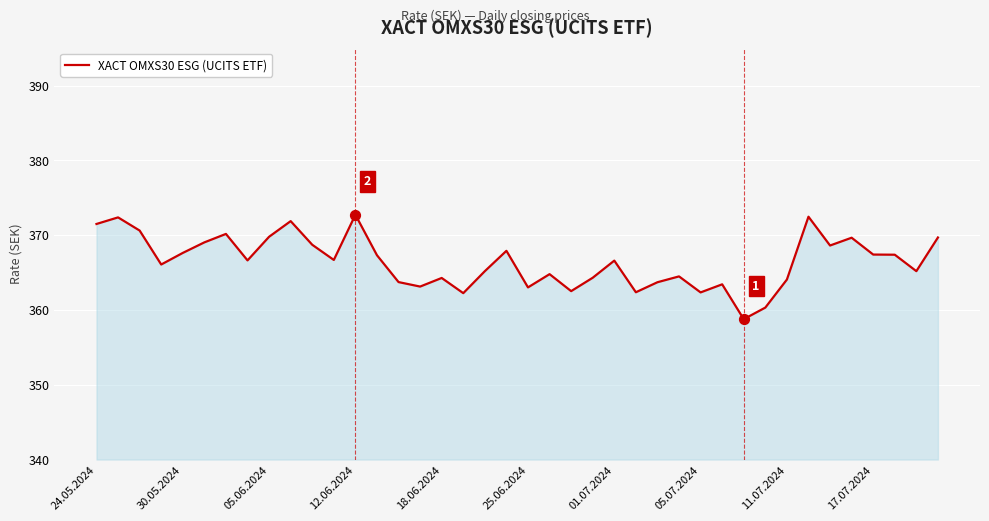

What is the maximum value shown in the chart?

372.7